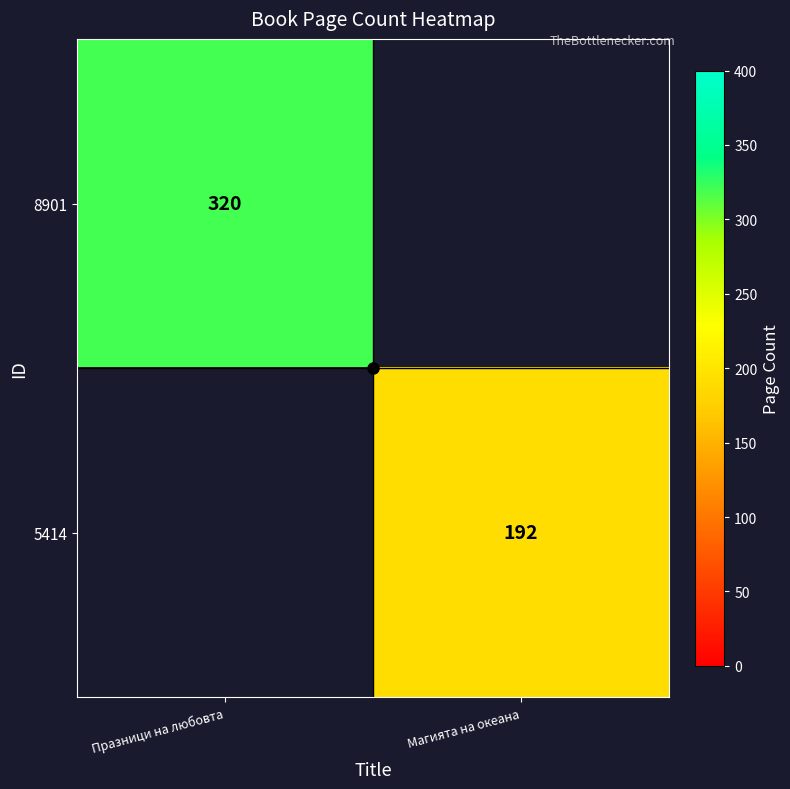

The 5414 series shows 192 at Магията на океана. True or false?

True